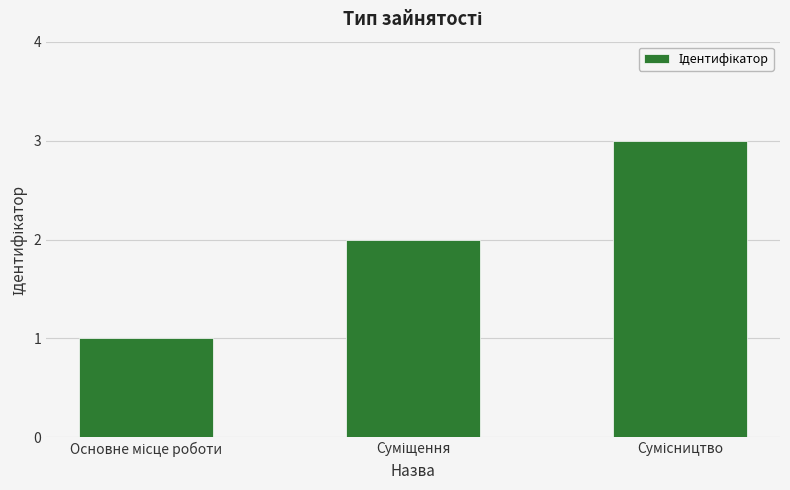

What is the difference between the maximum and minimum values?

2